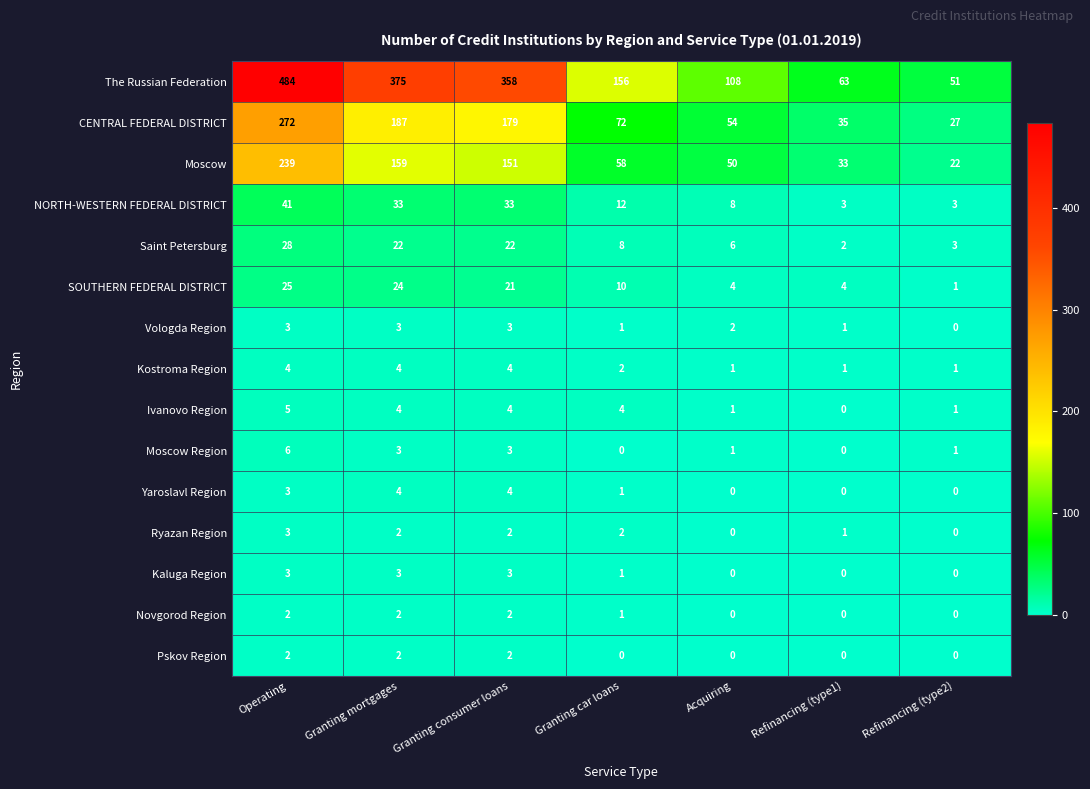

Where is NORTH-WESTERN FEDERAL DISTRICT nearest to the value 22?

Granting car loans